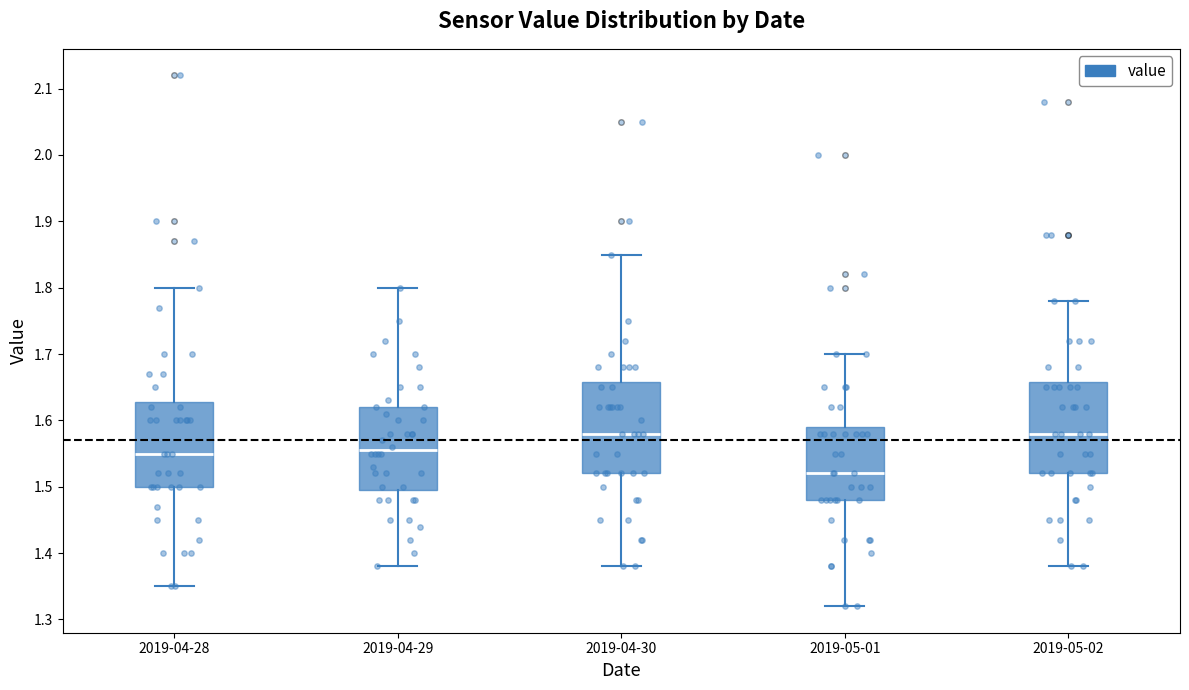

Which box has the lowest median line?

2019-05-01